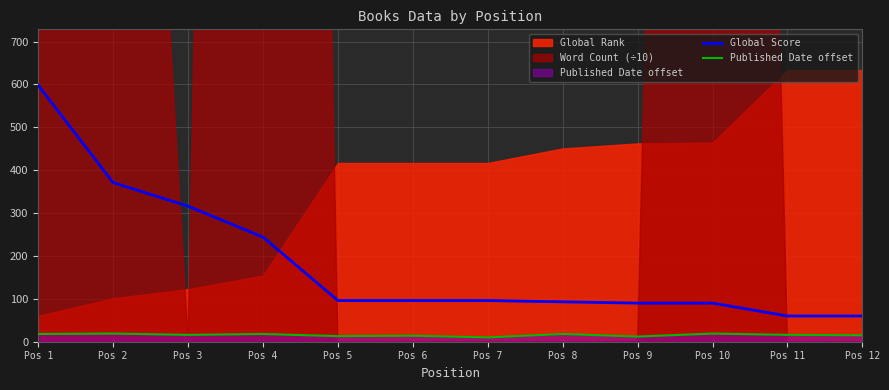

The value of Published Date offset at Pos 8 is 18. True or false?

True